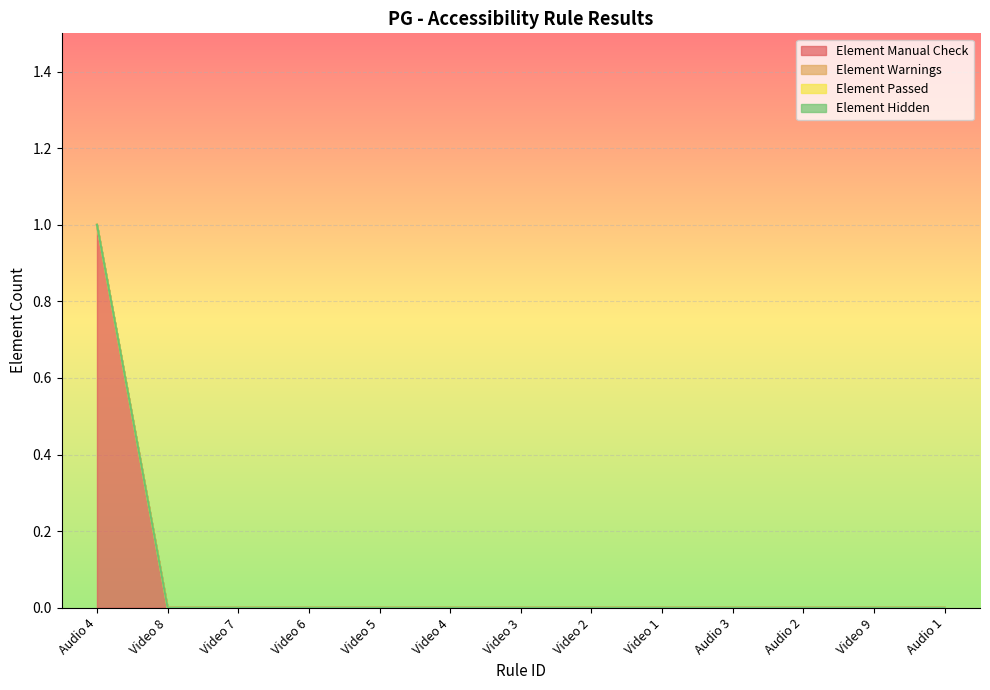

True or false: Element Hidden and Element Passed cross at least once.

False